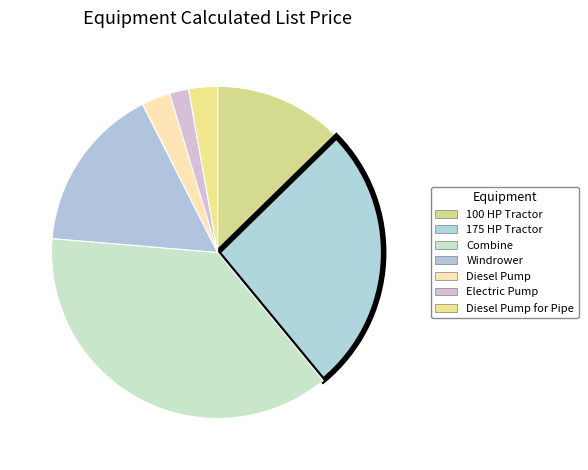

How many segments does this pie chart have?

7